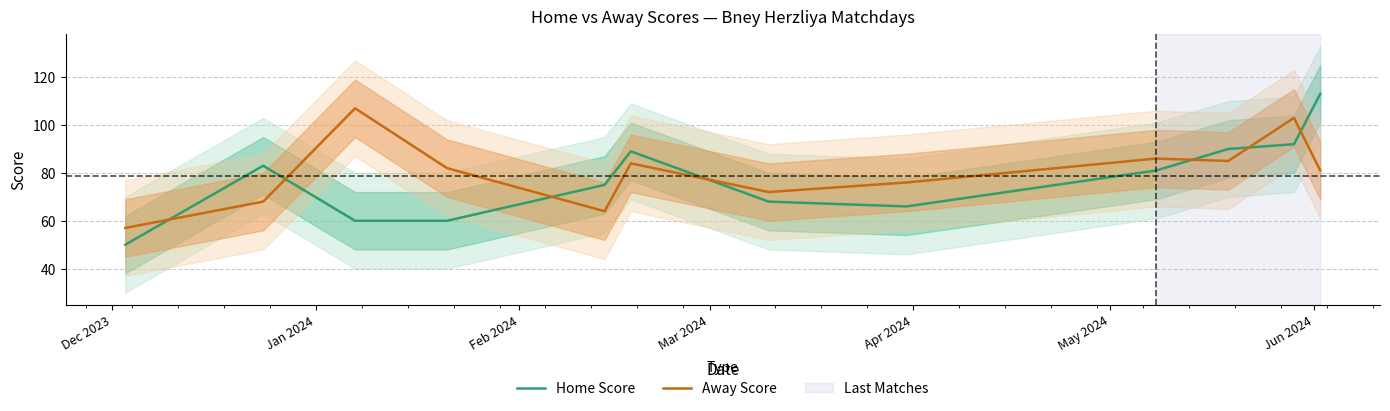

True or false: Away Score and Home Score intersect in this chart.

True